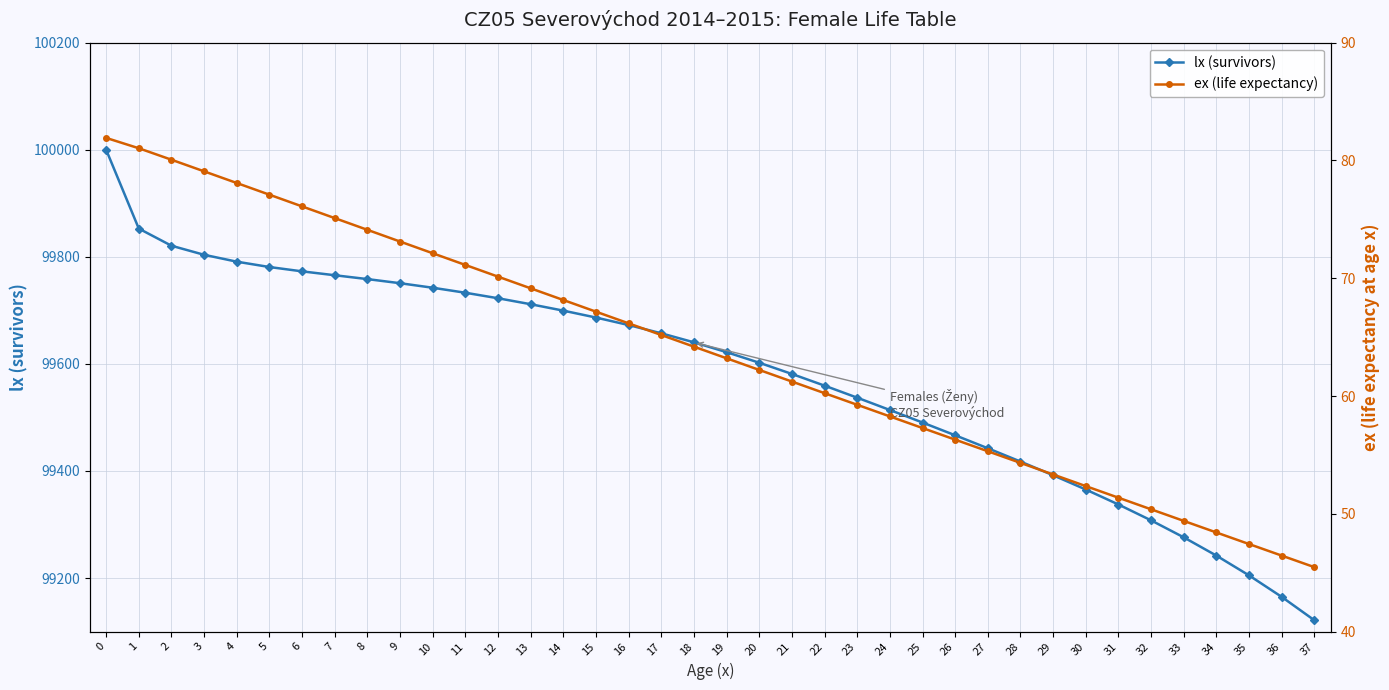

True or false: ex (life expectancy) and lx (survivors) intersect in this chart.

False